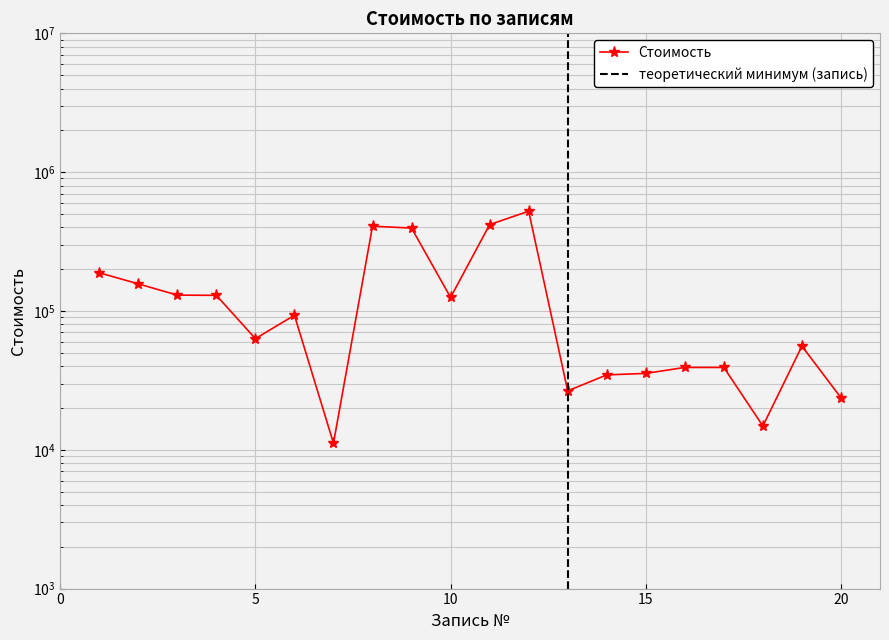

How many points are higher than both their immediate neighbors (excluding endpoints)?

4